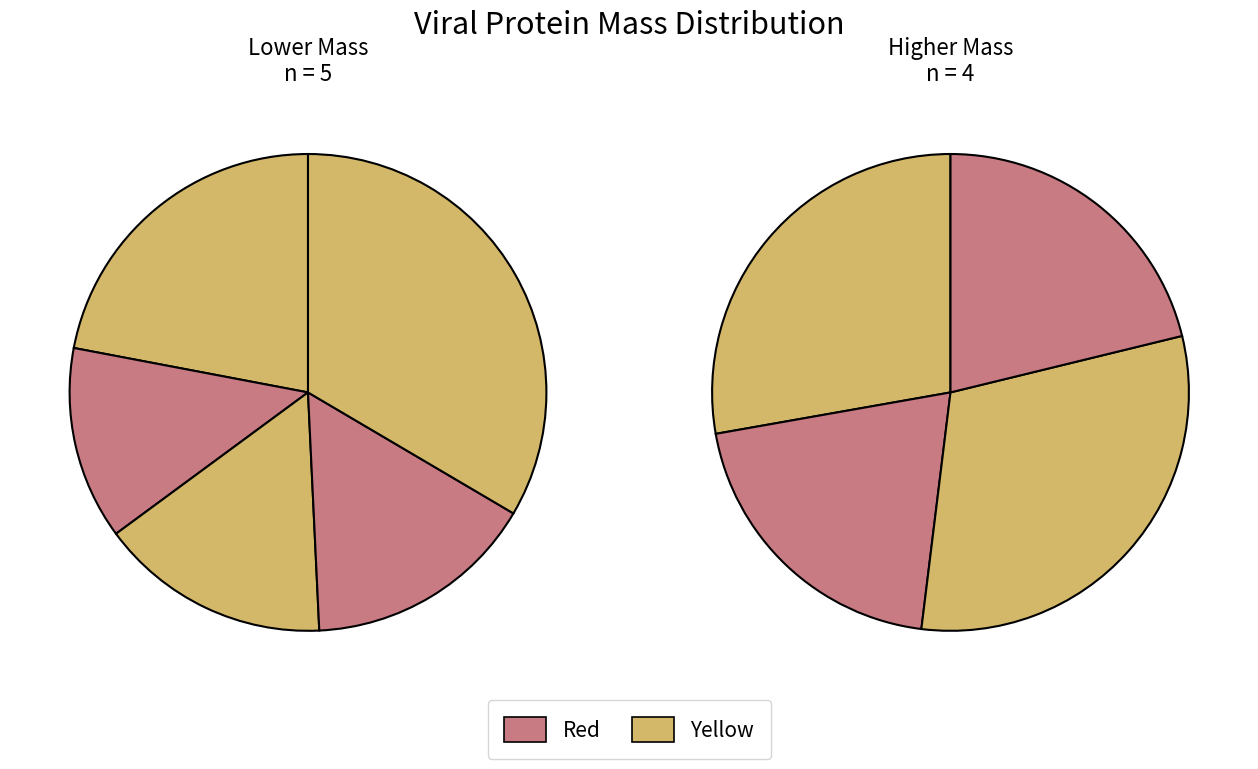

True or false: A0A345N1E9 accounts for 1% of the total.

False